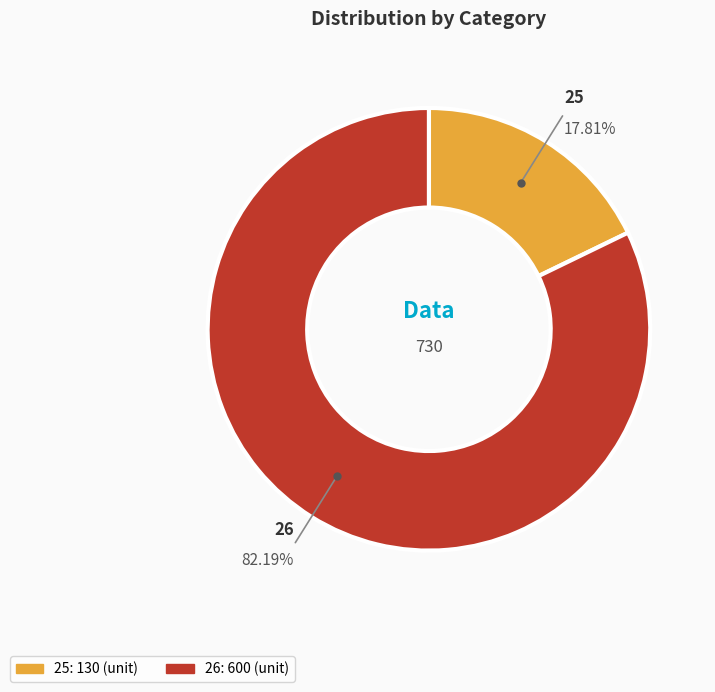

Count the number of slices in the pie.

2